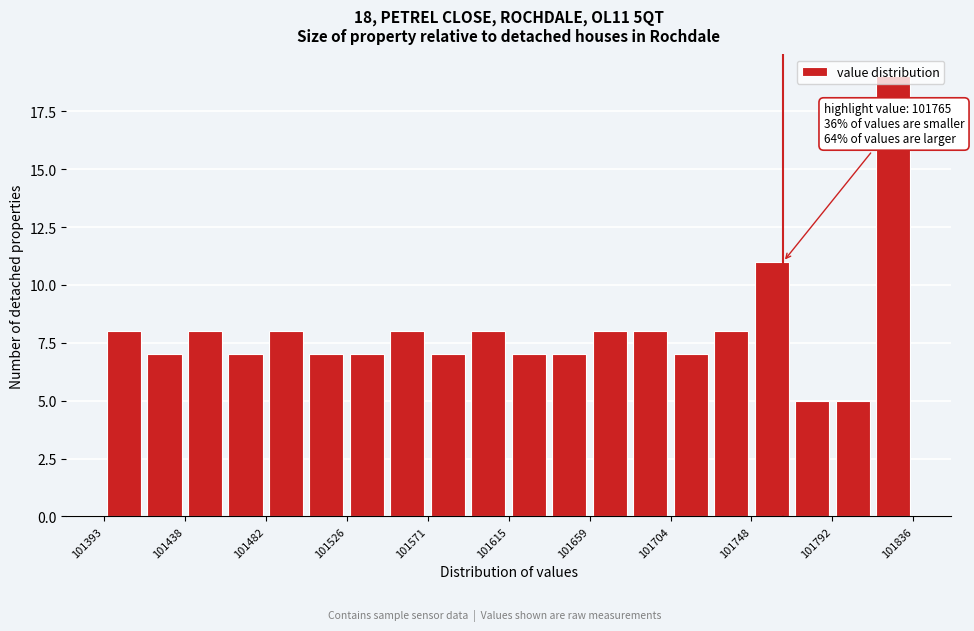

Which range on the x-axis has the tallest bar?

101815 to 101835